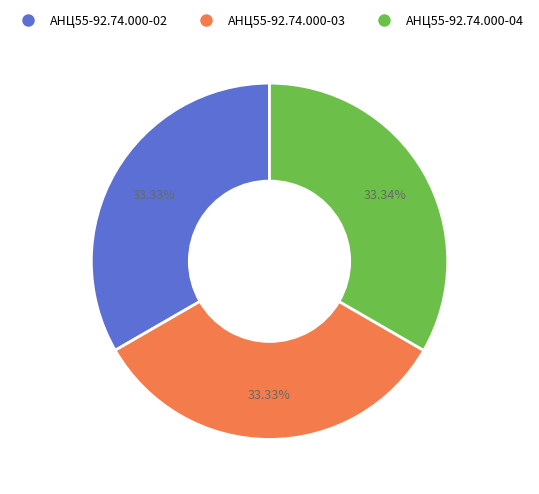

Does АНЦ55-92.74.000-04 account for over 50% of the chart?

No